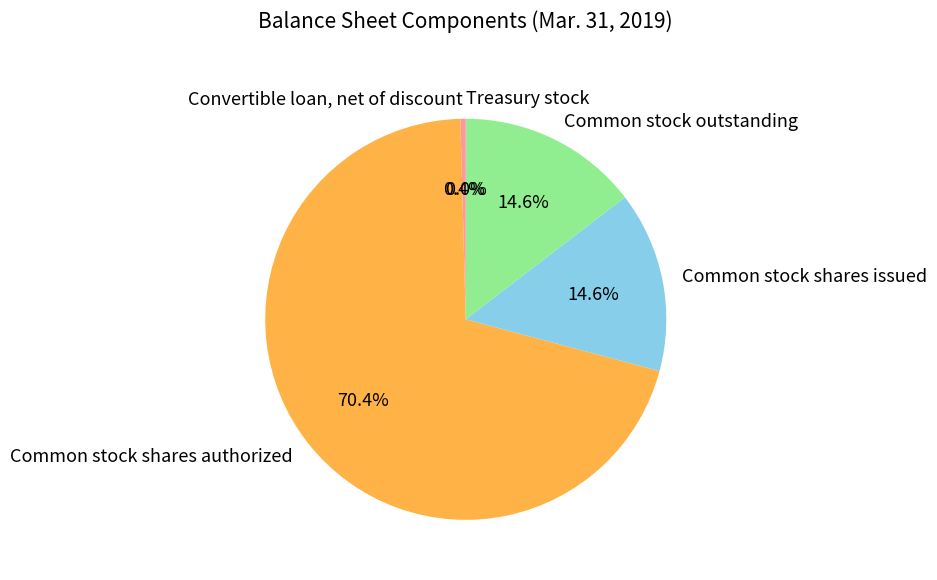

Do Common stock outstanding and Convertible loan, net of discount together represent more than half of the pie?

No